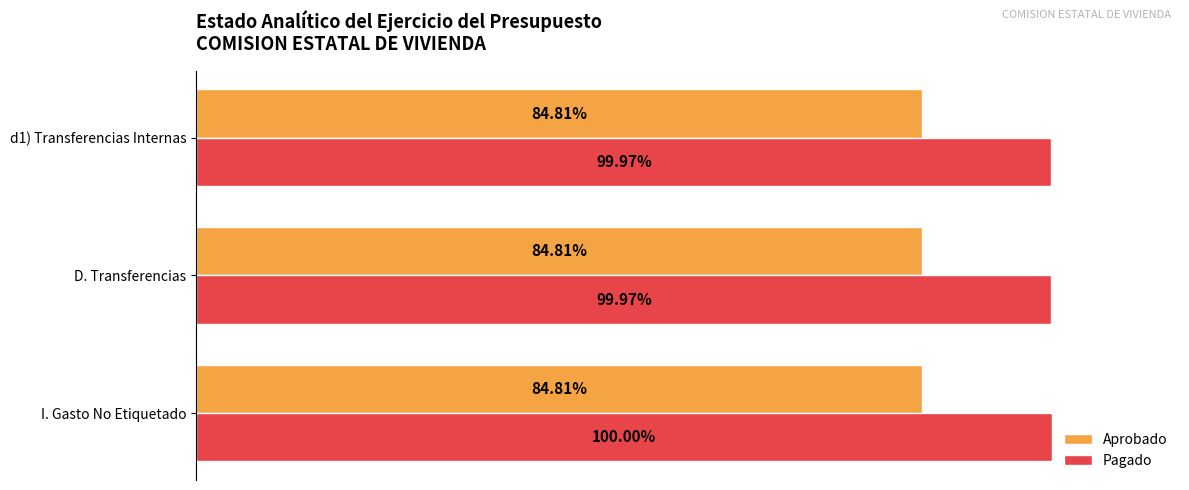

What is the minimum value for Pagado?

102104092.0